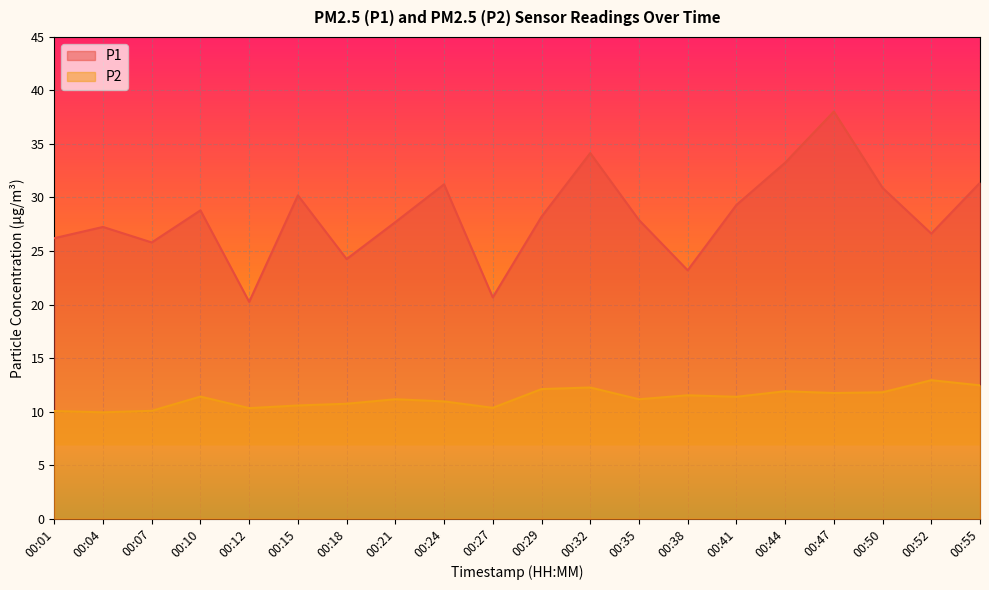

What is the sum of the P1 values at 00:24 and 00:01?

57.4